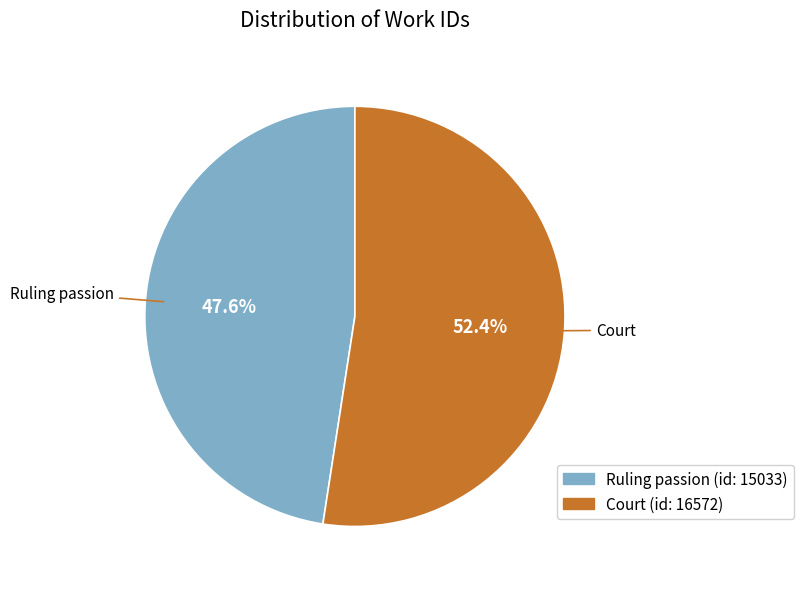

To the nearest percent, what percentage of the pie is Court (id: 16572)?

52%